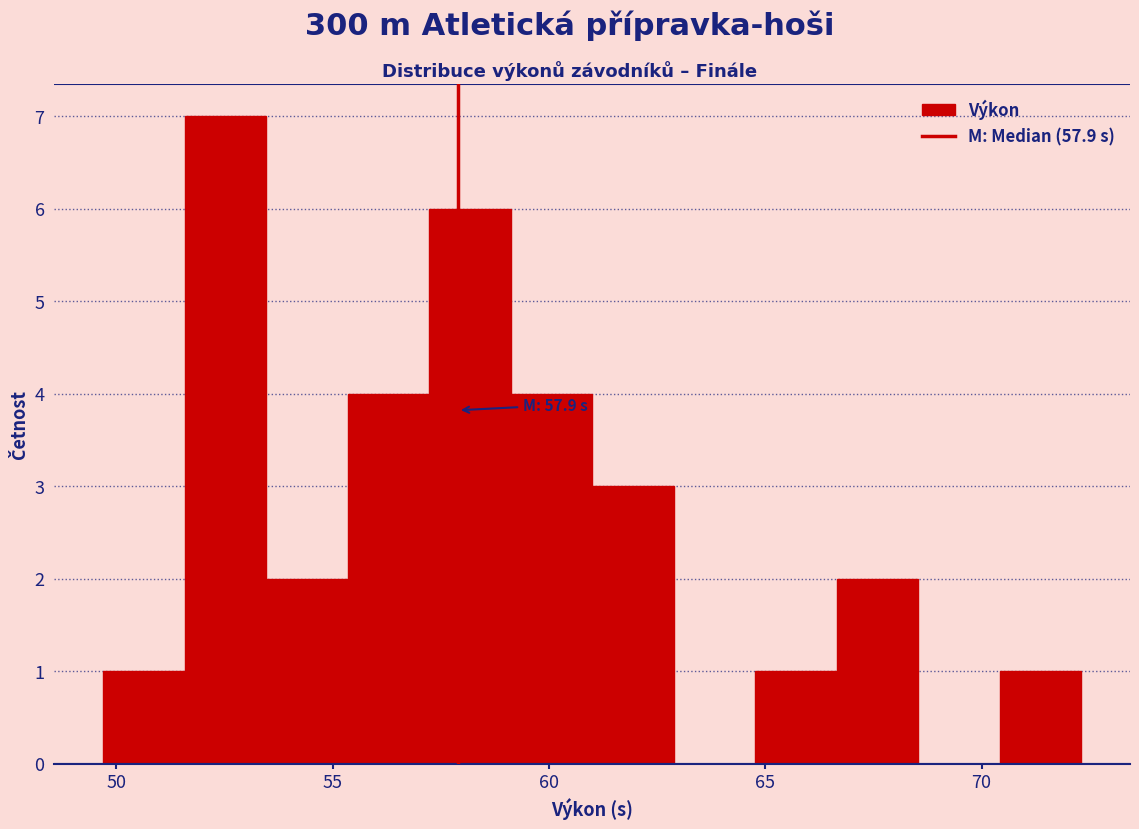

Around what value on the x-axis is the tallest bar? Give the approximate position of its centre, as read against the axis.

52.5